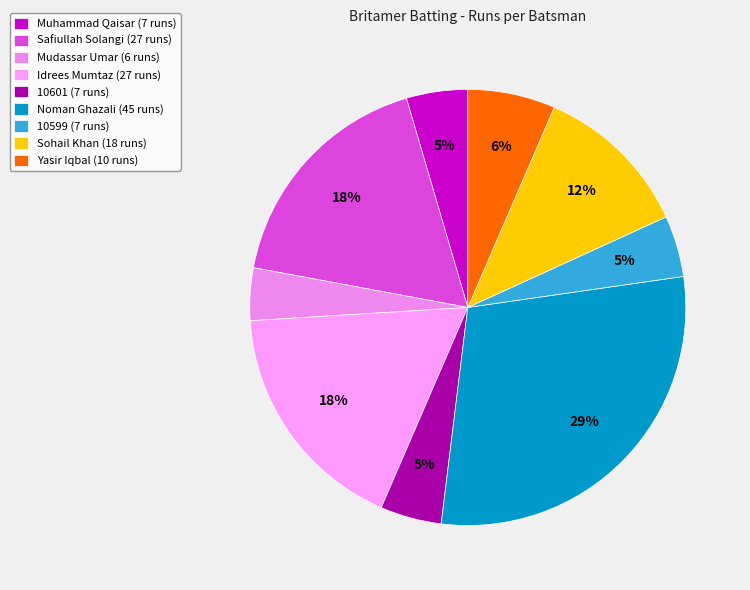

Which category has the smallest portion of the pie?

Mudassar Umar (6 runs)